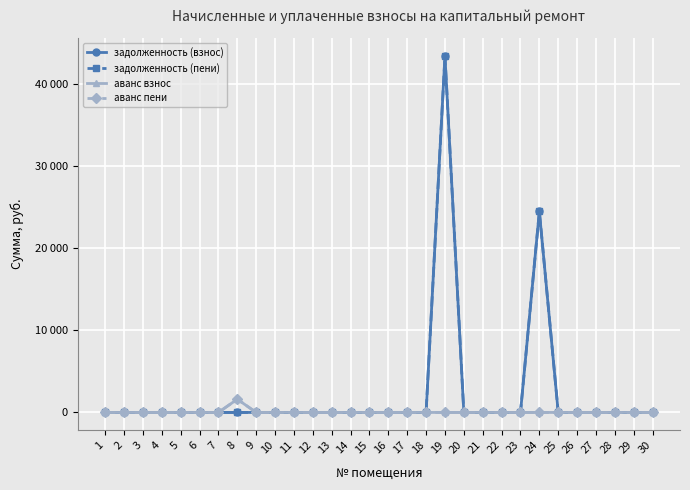

True or false: аванс взнос and задолженность (взнос) intersect in this chart.

False